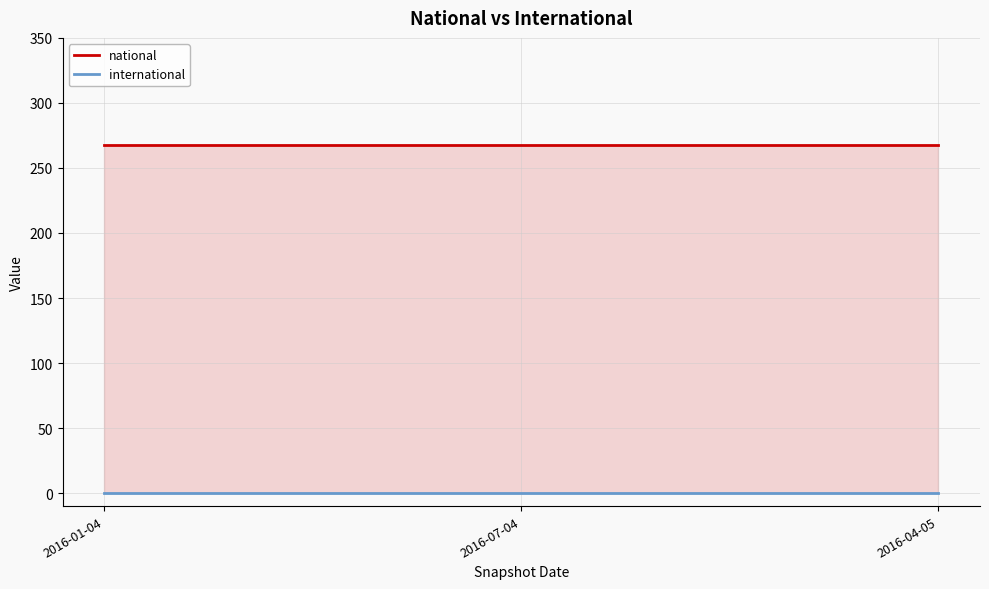

At which label is international closest to 0?

2016-01-04